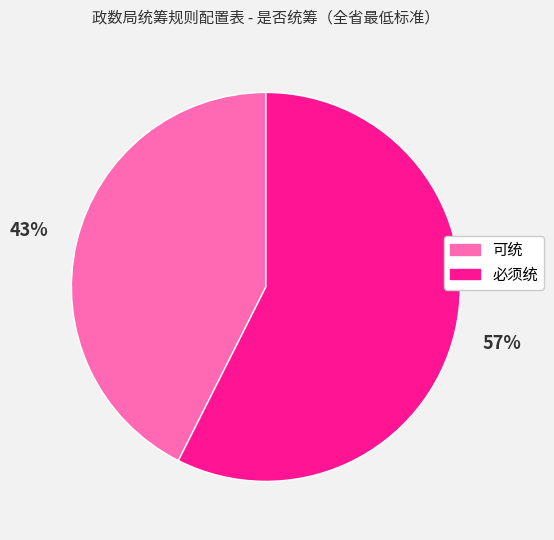

Which has a higher value, 必须统 or 可统?

必须统